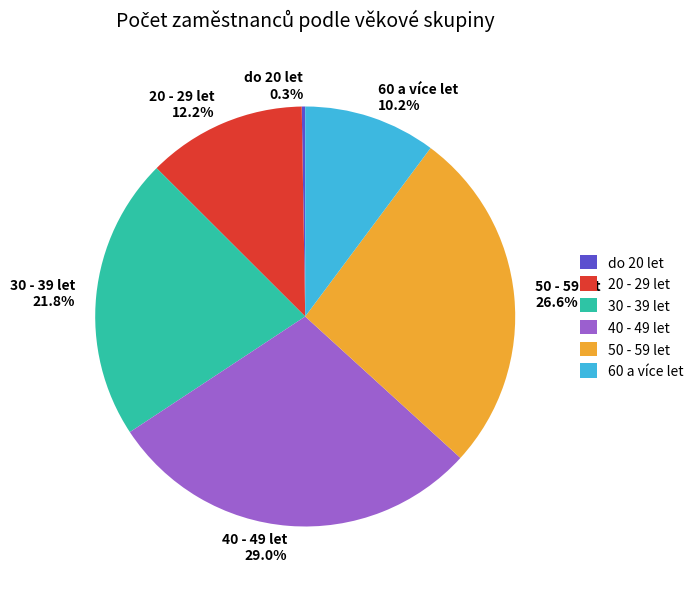

What percentage is NOT represented by 30 - 39 let 21.8%?

78.2%